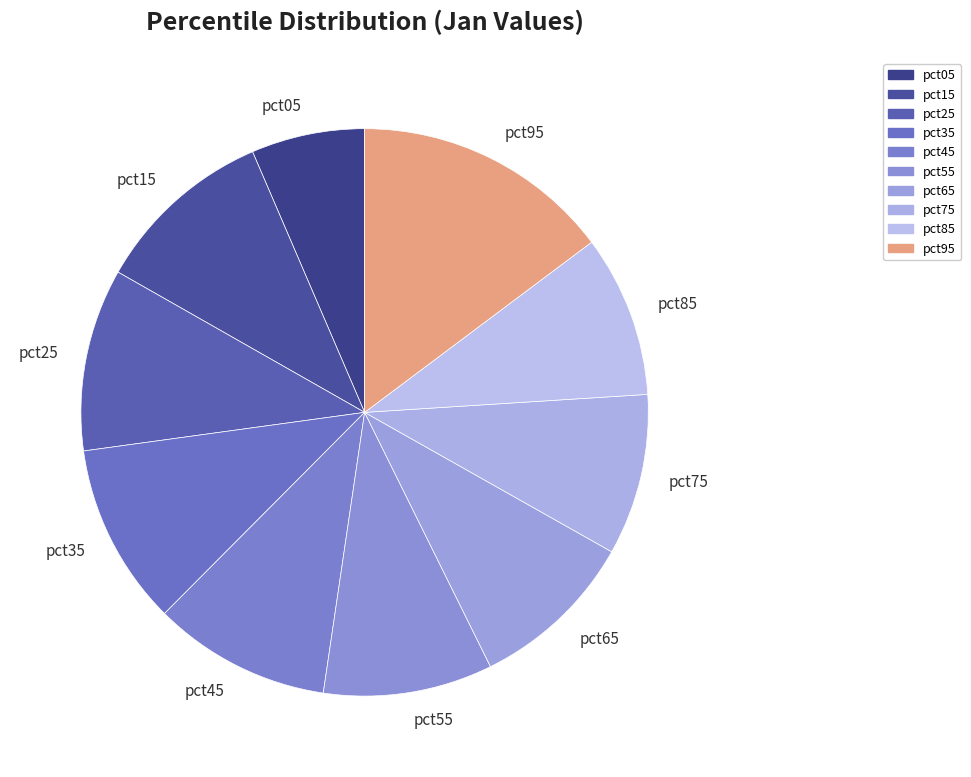

Does pct25 account for over 50% of the chart?

No